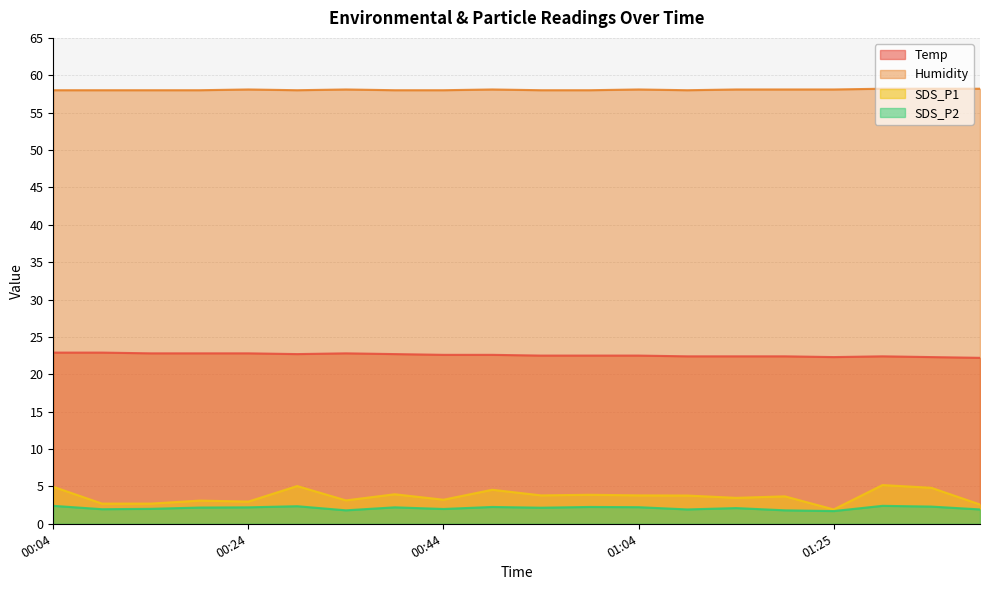

What is the greatest value displayed?

58.2